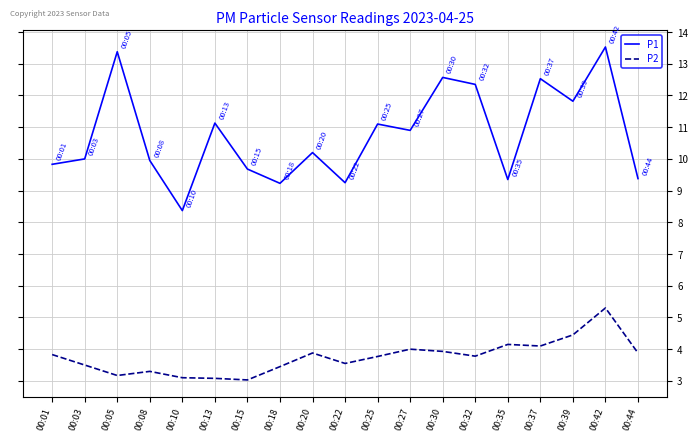

Is this an area chart (filled region under the line)?

No